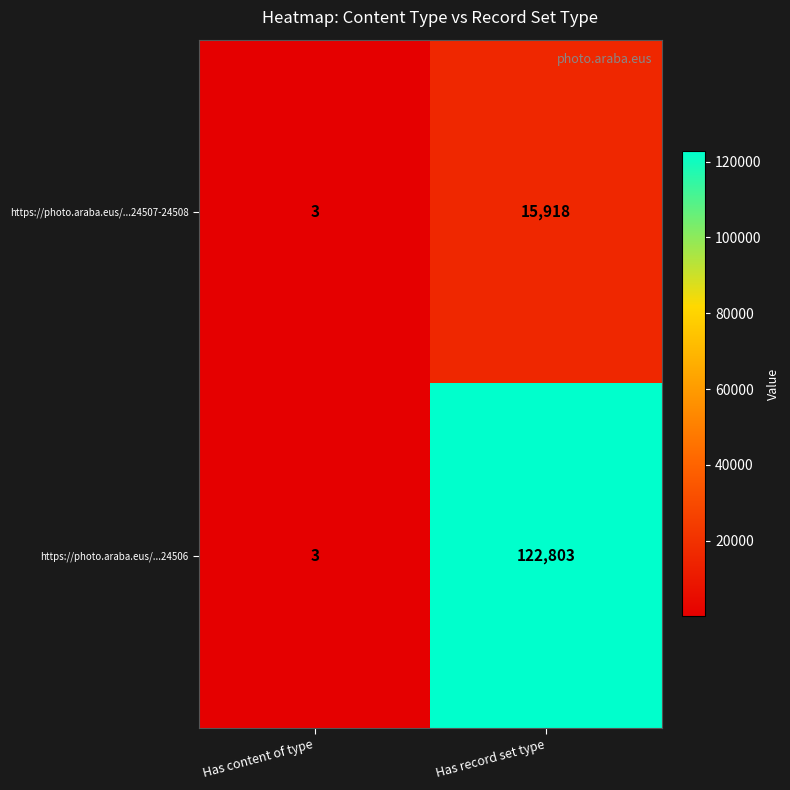

Which category has the lowest value across all series?

Has content of type